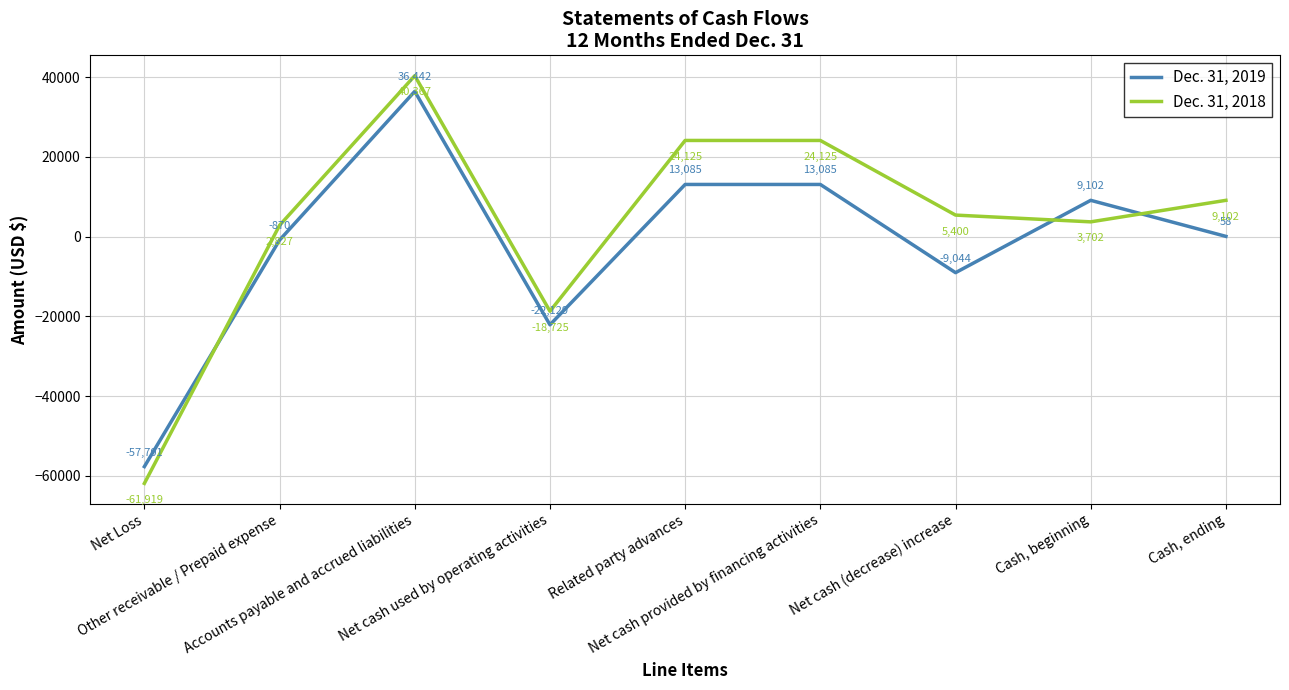

Which series ends up on top after the final intersection of Dec. 31, 2019 and Dec. 31, 2018?

Dec. 31, 2018